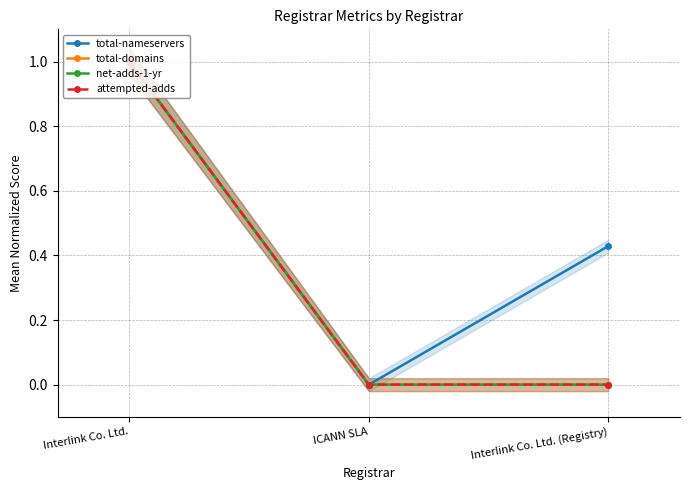

Is it true that attempted-adds equals 0.0 at ICANN SLA?

True